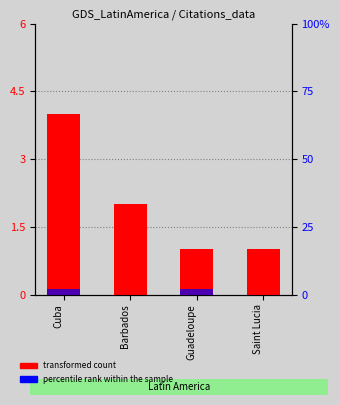

Rank the series by their maximum value, from highest to lowest.

transformed count, percentile rank within the sample